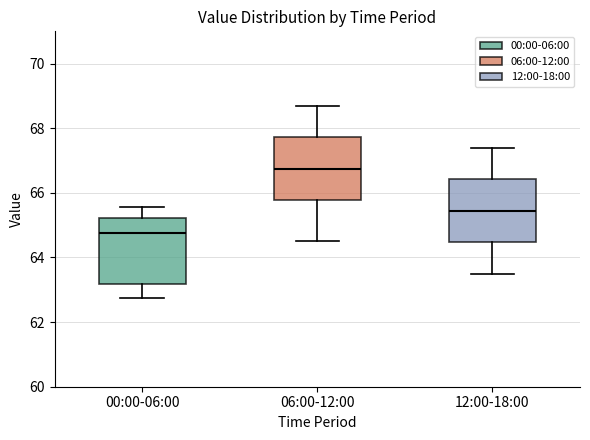

Reading left to right, transcribe this box plot: for each box, give where its median line is, the range the box spans, and where its two whiskers end, as read against the y-axis. The values are not printed on the chart, so give them approximately, as read against the axis.

00:00-06:00: median 64.8, box 63.2 to 65.2, whiskers 62.8 to 65.6
06:00-12:00: median 66.8, box 65.8 to 67.8, whiskers 64.6 to 68.8
12:00-18:00: median 65.4, box 64.4 to 66.4, whiskers 63.6 to 67.4